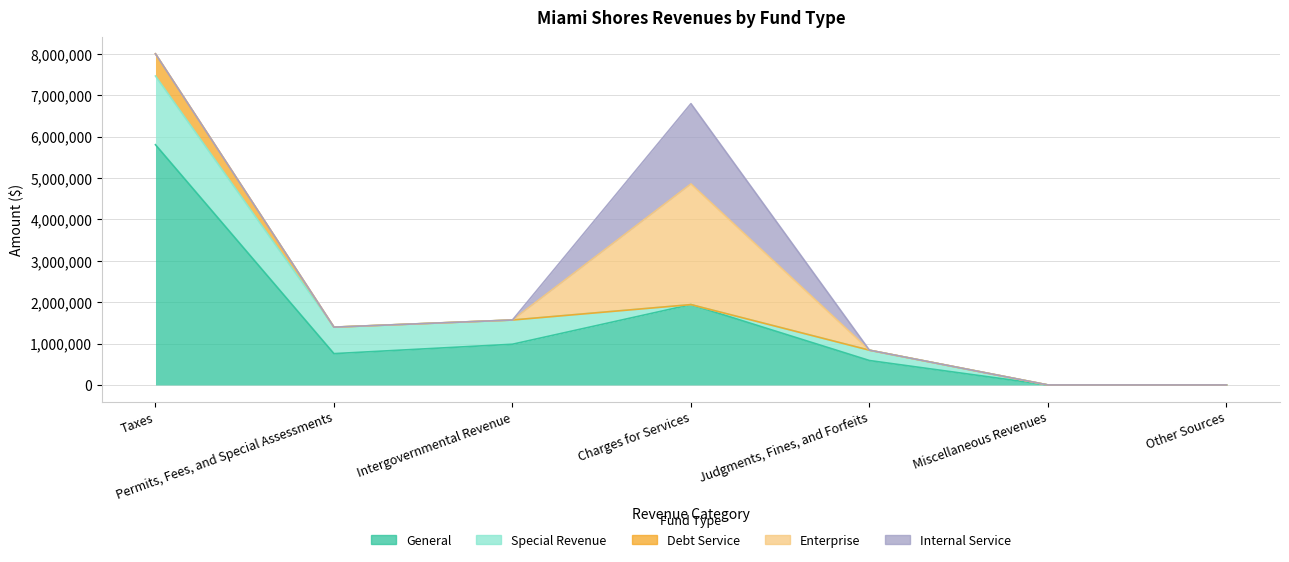

What position from the left is Permits, Fees, and Special Assessments?

2